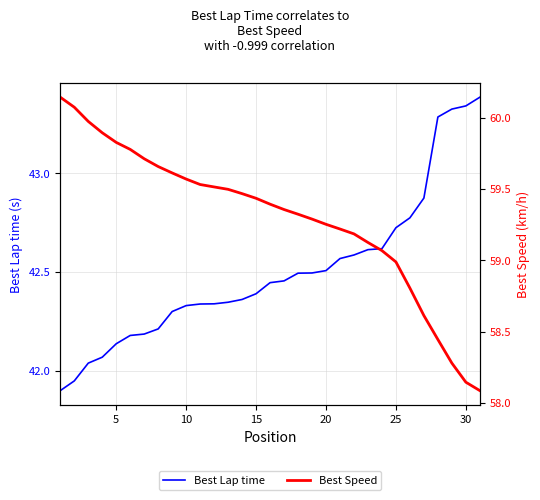

True or false: Best Speed and Best Lap time intersect in this chart.

False